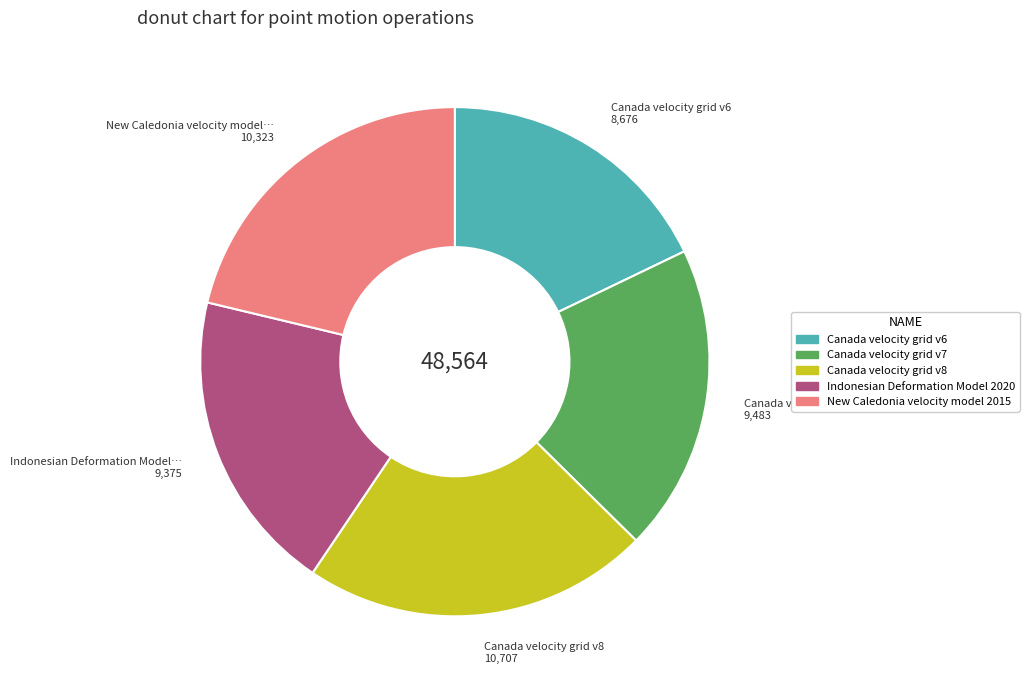

Does any single category account for the majority?

No